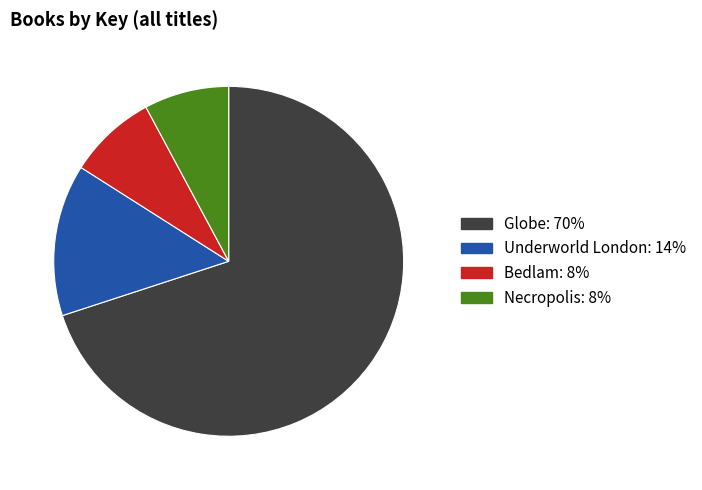

True or false: Bedlam accounts for 8% of the total.

True